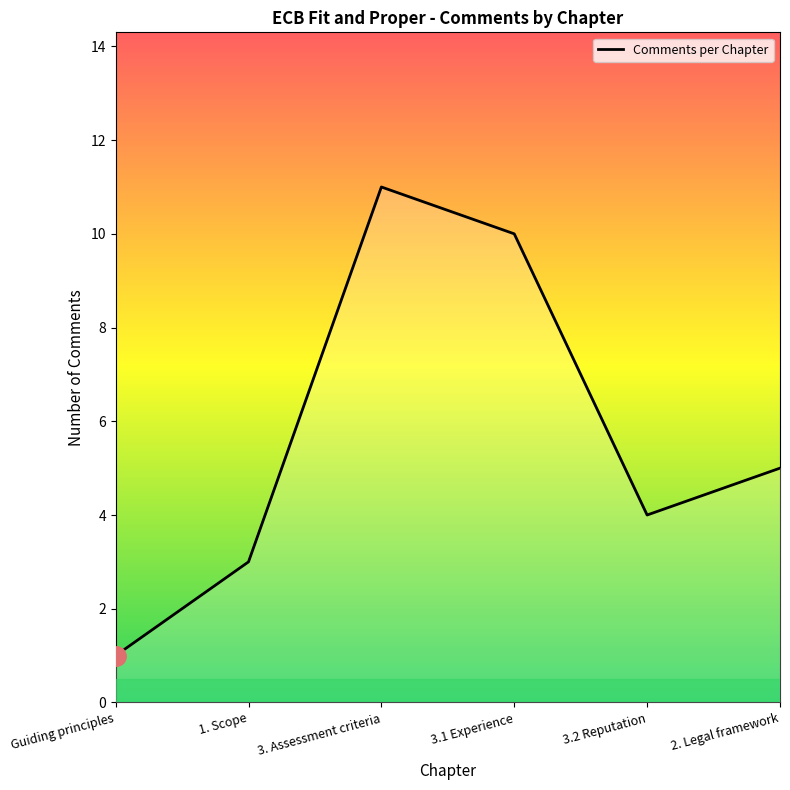

Rank the categories by value from highest to lowest.

3. Assessment criteria, 3.1 Experience, 2. Legal framework, 3.2 Reputation, 1. Scope, Guiding principles